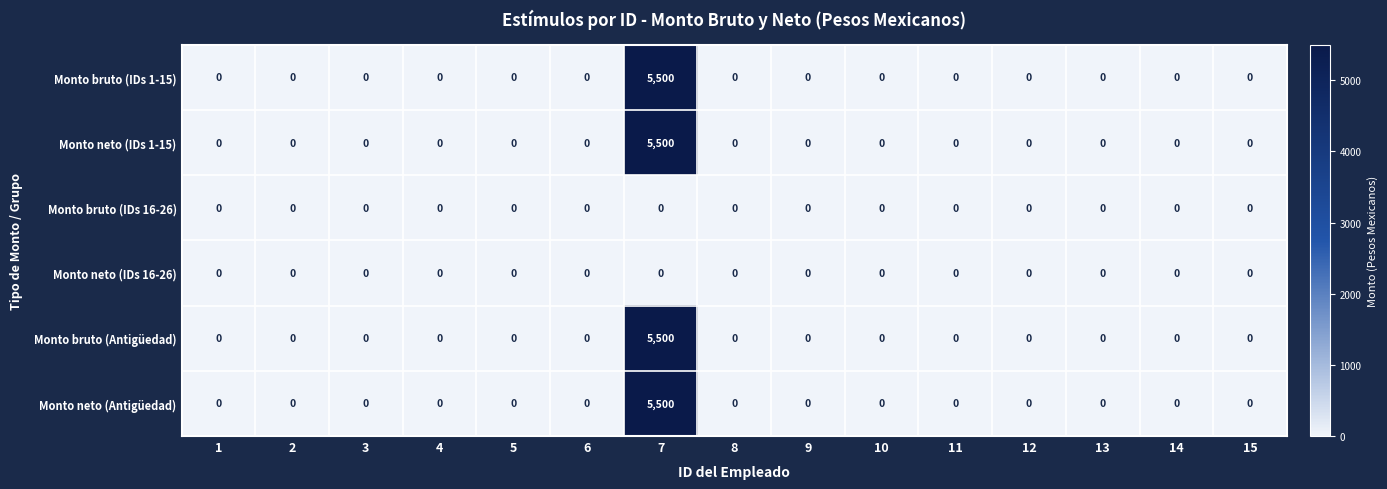

At which category is the sum across all series the highest?

7